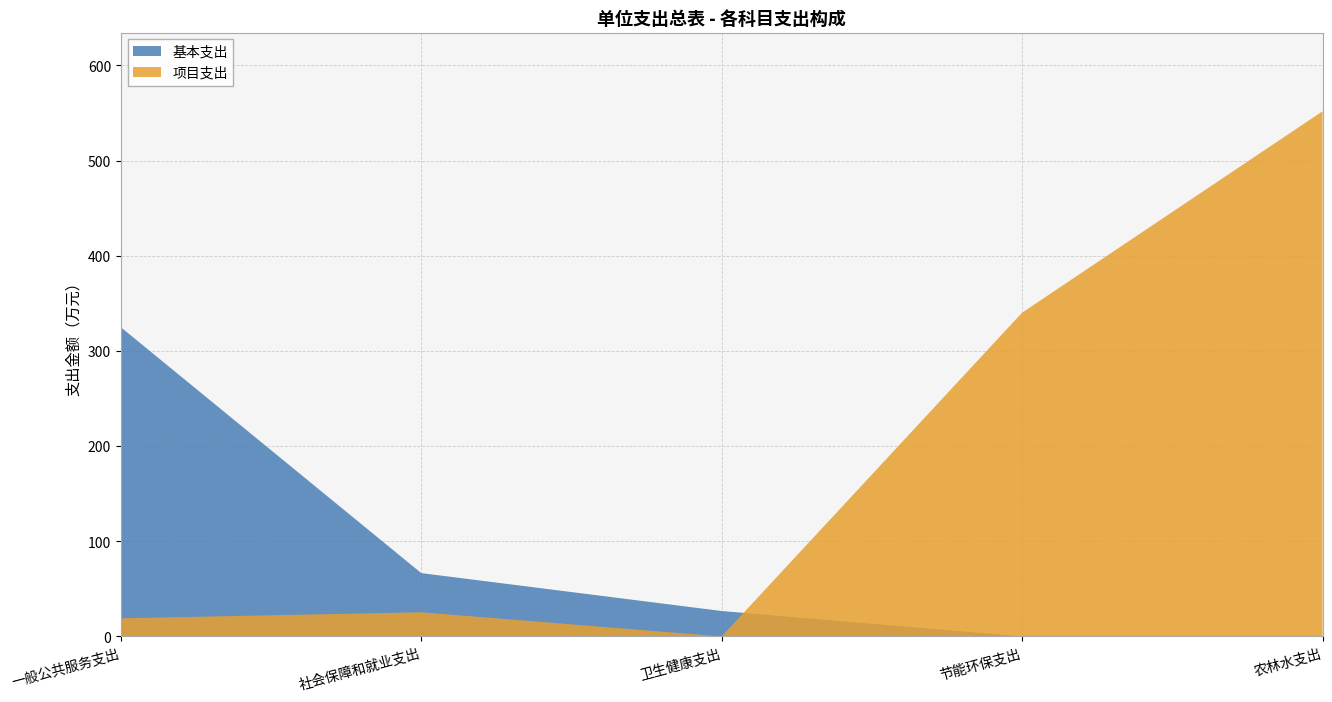

List the series in order of their overall mean, highest first.

项目支出, 基本支出